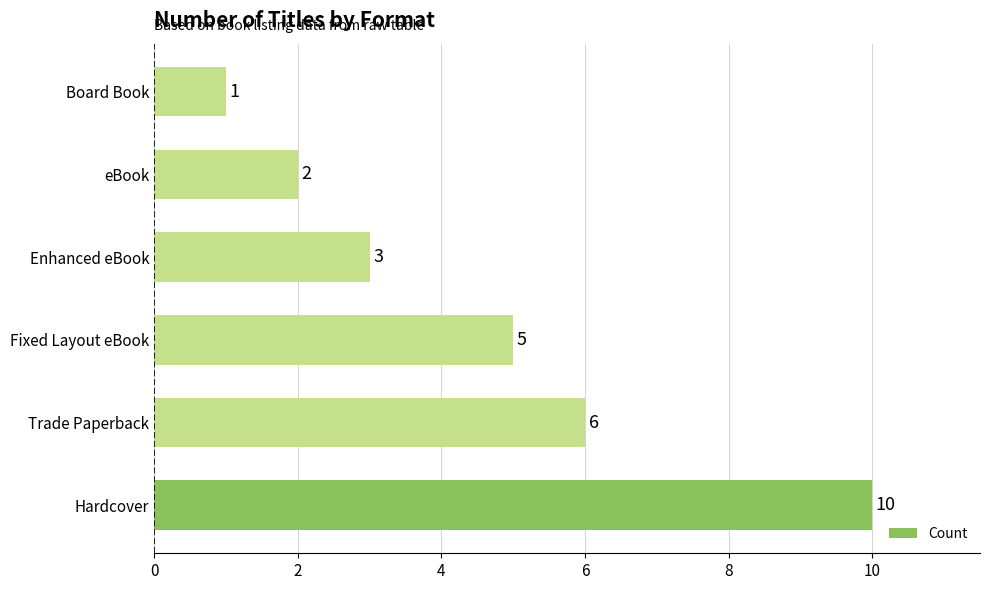

List the labels in order of value, smallest first.

Board Book, eBook, Enhanced eBook, Fixed Layout eBook, Trade Paperback, Hardcover